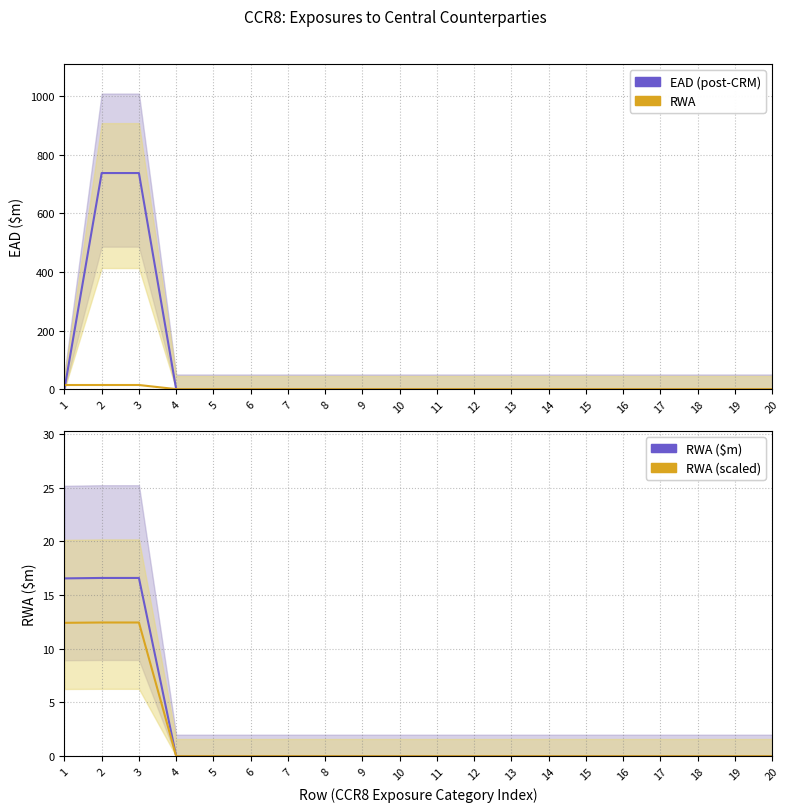

Which series ends up on top after the final intersection of EAD (post-CRM) and RWA (scaled)?

EAD (post-CRM)